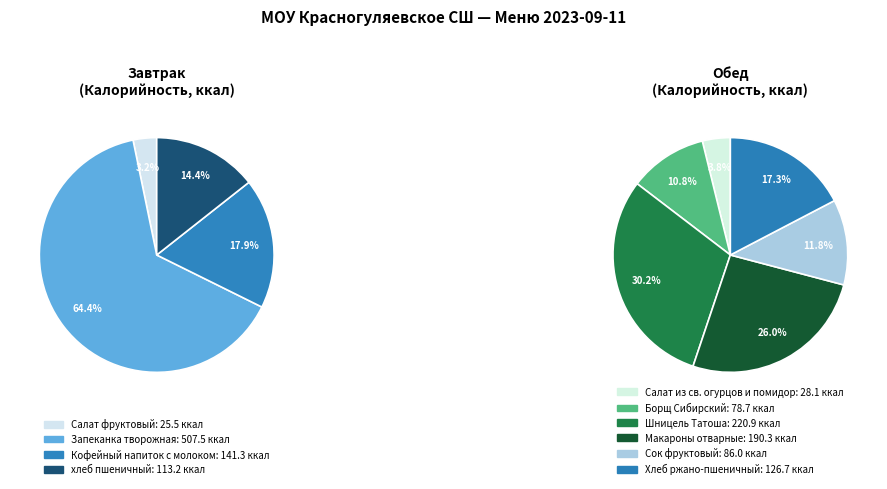

How many slices are in this pie chart?

10